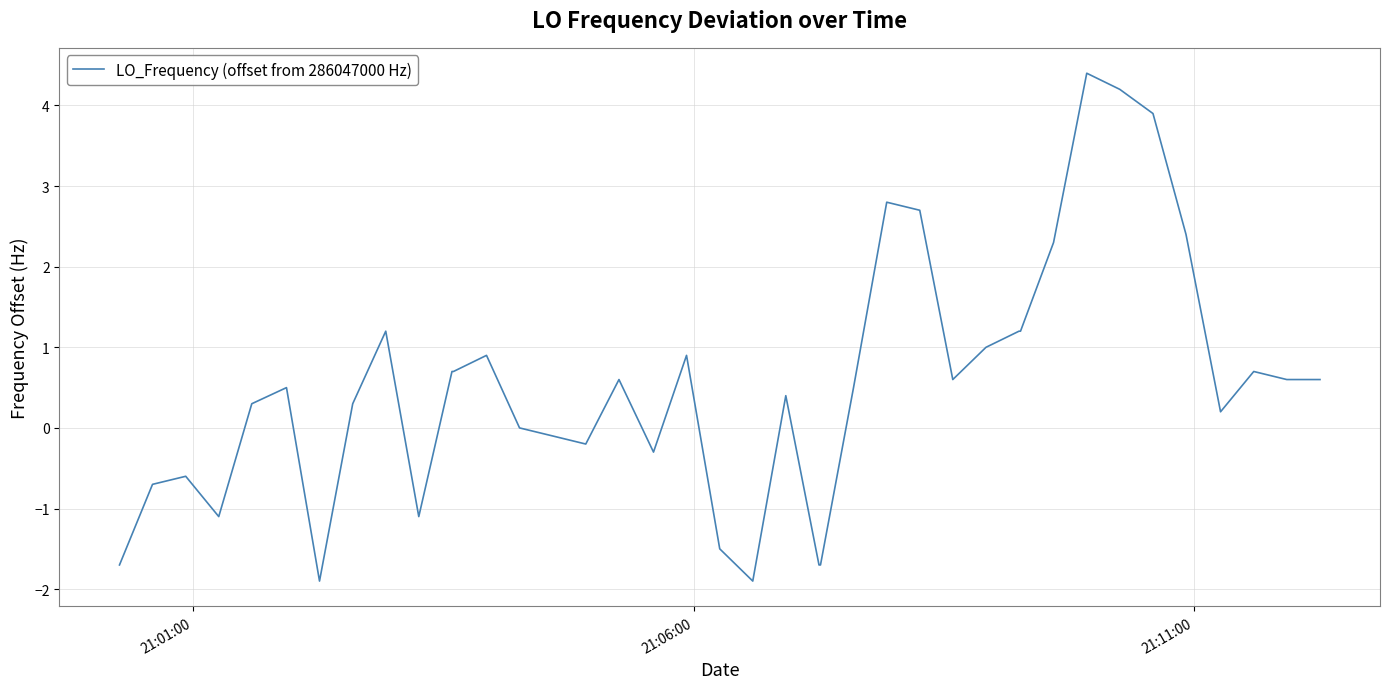

What is the smallest value displayed?

-1.9